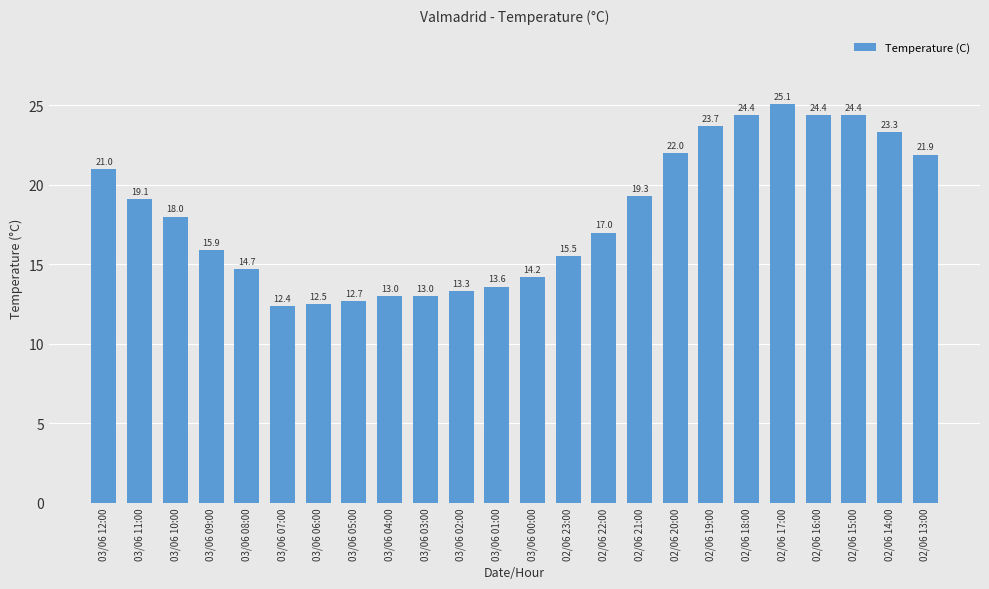

Where does the data first go above 18?

03/06 12:00